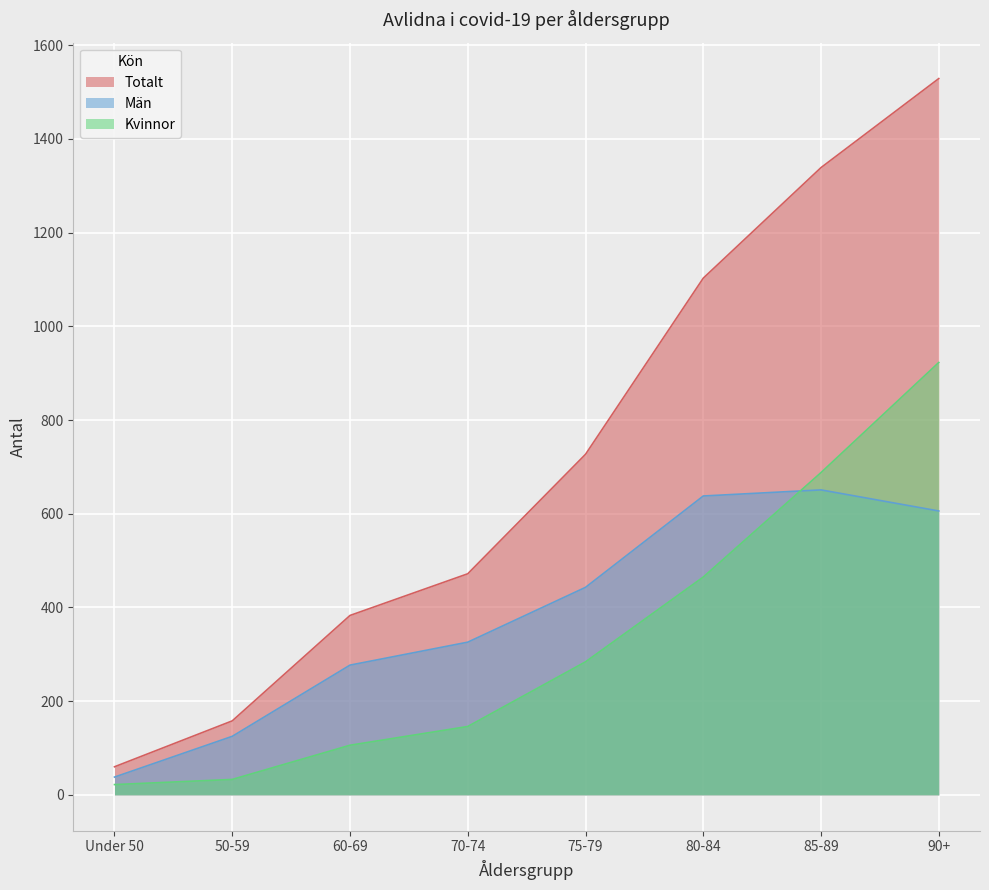

At which label is Män closest to 344?

70-74